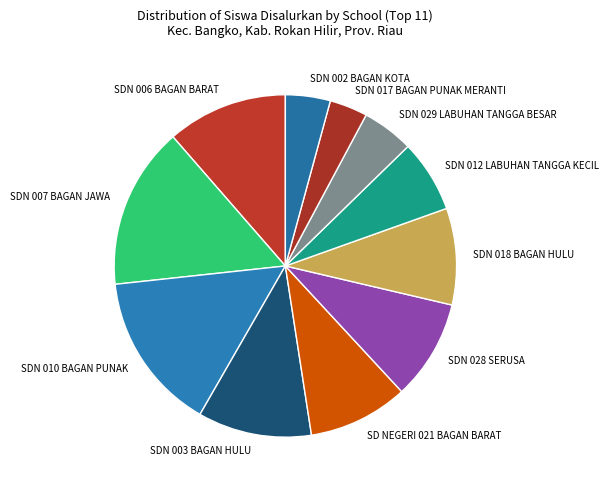

Which category has the smallest portion of the pie?

SDN 017 BAGAN PUNAK MERANTI